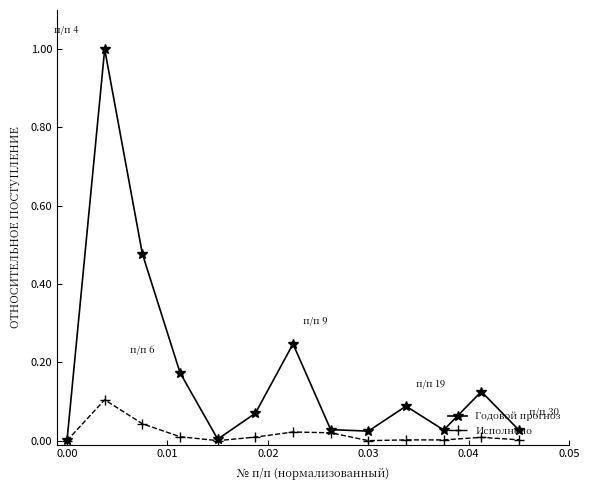

Rank the series by their maximum value, from lowest to highest.

Исполнено, Годовой прогноз